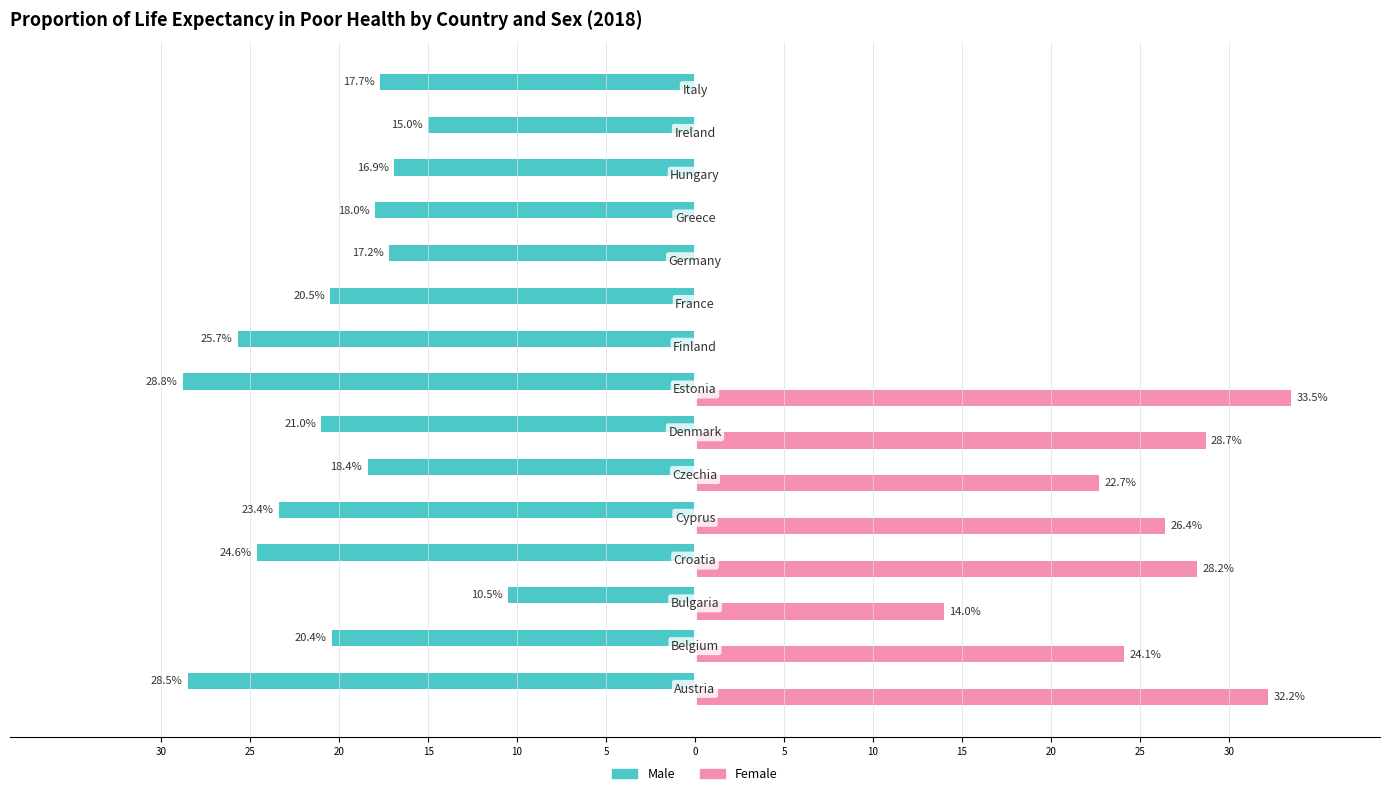

What are all the series names shown in the legend?

Male, Female